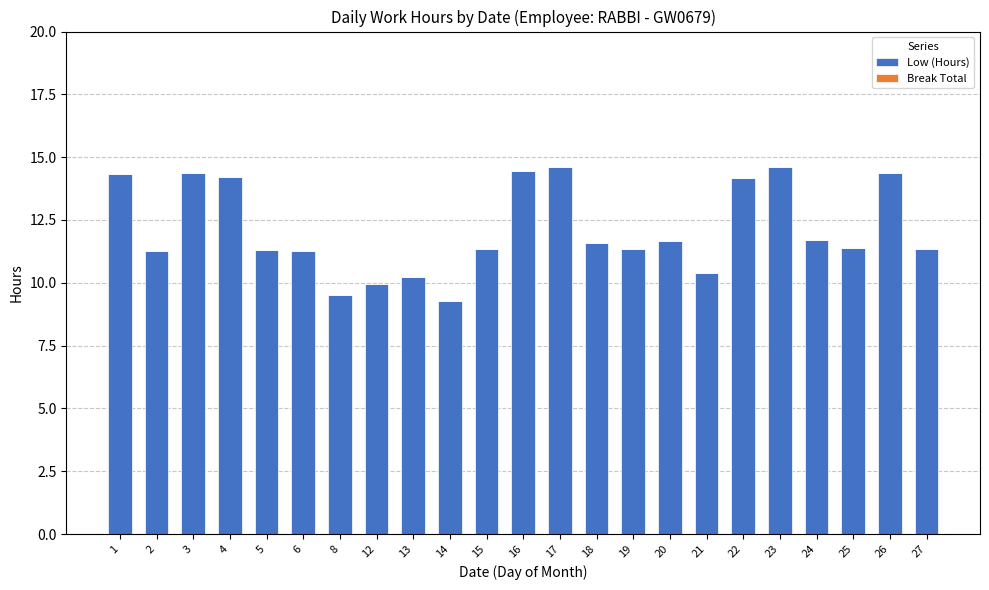

The chart shows a value of 5.2 at 12. True or false?

False